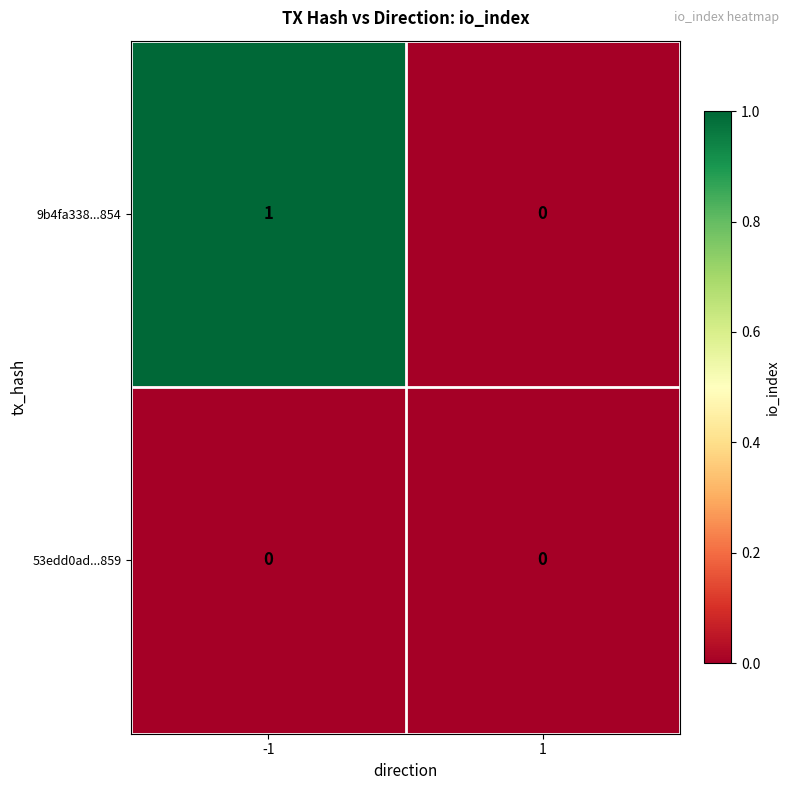

Rank the categories by 9b4fa338...854 value from highest to lowest.

-1, 1